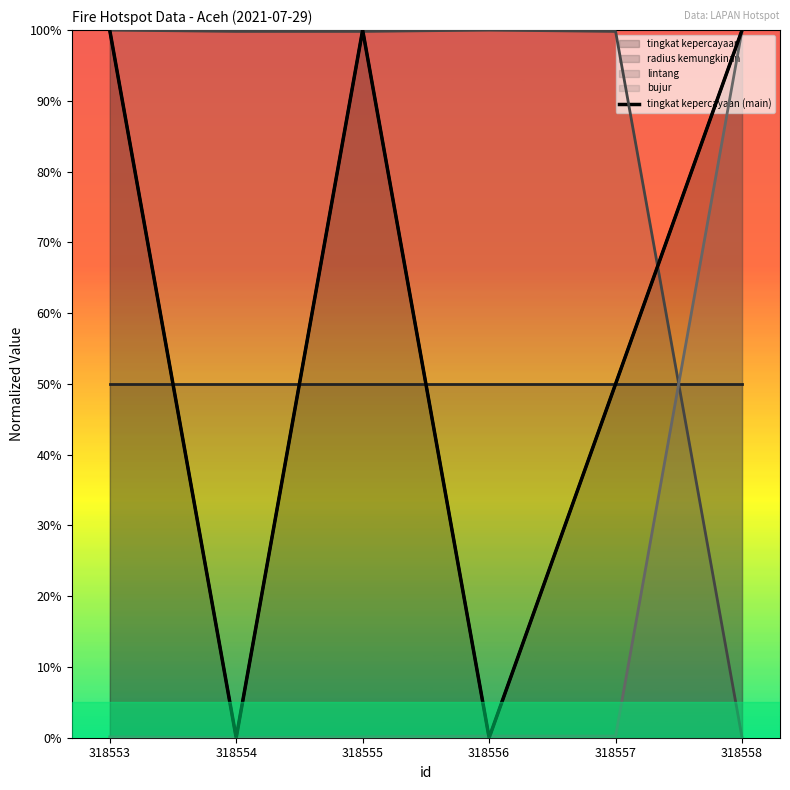

How many values are above zero?

4